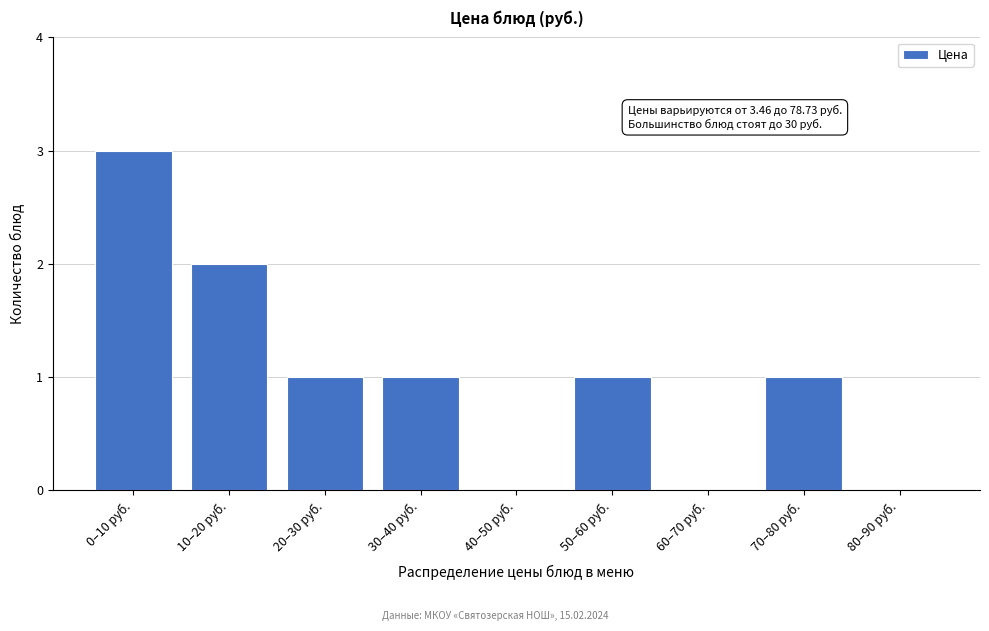

Reading left to right, list all the values displayed in this chart.

0–10 руб.=3	10–20 руб.=2	20–30 руб.=1	30–40 руб.=1	40–50 руб.=0	50–60 руб.=1	60–70 руб.=0	70–80 руб.=1	80–90 руб.=0